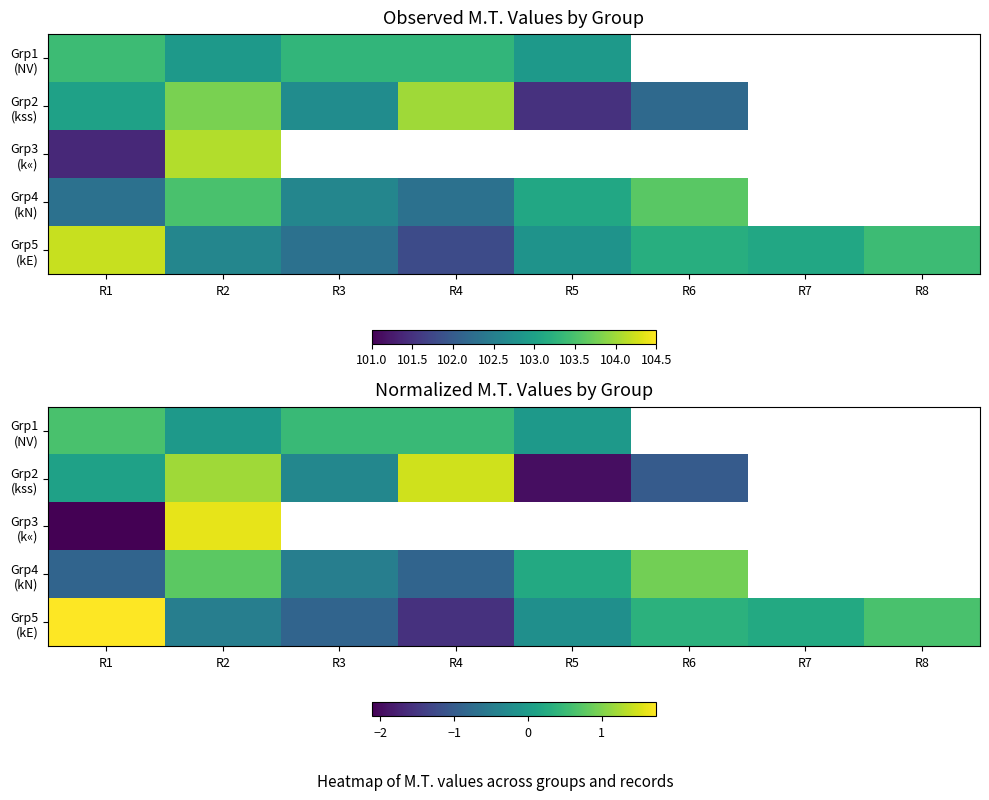

At which label is Grp3 (k«) closest to 0?

R2